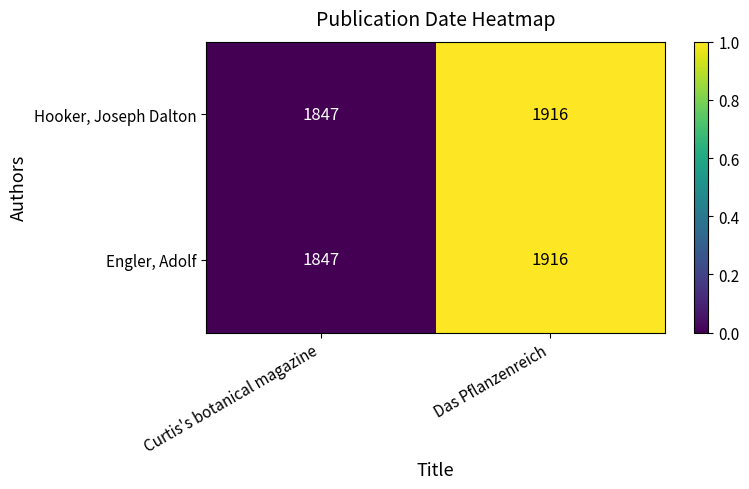

The Hooker, Joseph Dalton series shows 603 at Curtis's botanical magazine. True or false?

False